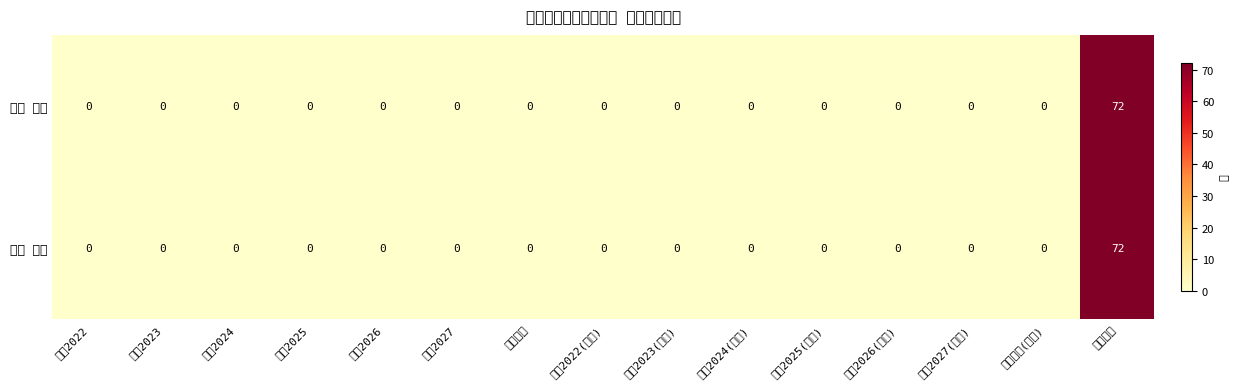

Reading left to right, list all the values displayed in this chart.

細木 秀彦: 著作2022=0	著作2023=0	著作2024=0	著作2025=0	著作2026=0	著作2027=0	著作合計=0	著作2022(欧文)=0	著作2023(欧文)=0	著作2024(欧文)=0	著作2025(欧文)=0	著作2026(欧文)=0	著作2027(欧文)=0	著作合計(欧文)=0	在籍月数=72
前田 直樹: 著作2022=0	著作2023=0	著作2024=0	著作2025=0	著作2026=0	著作2027=0	著作合計=0	著作2022(欧文)=0	著作2023(欧文)=0	著作2024(欧文)=0	著作2025(欧文)=0	著作2026(欧文)=0	著作2027(欧文)=0	著作合計(欧文)=0	在籍月数=72